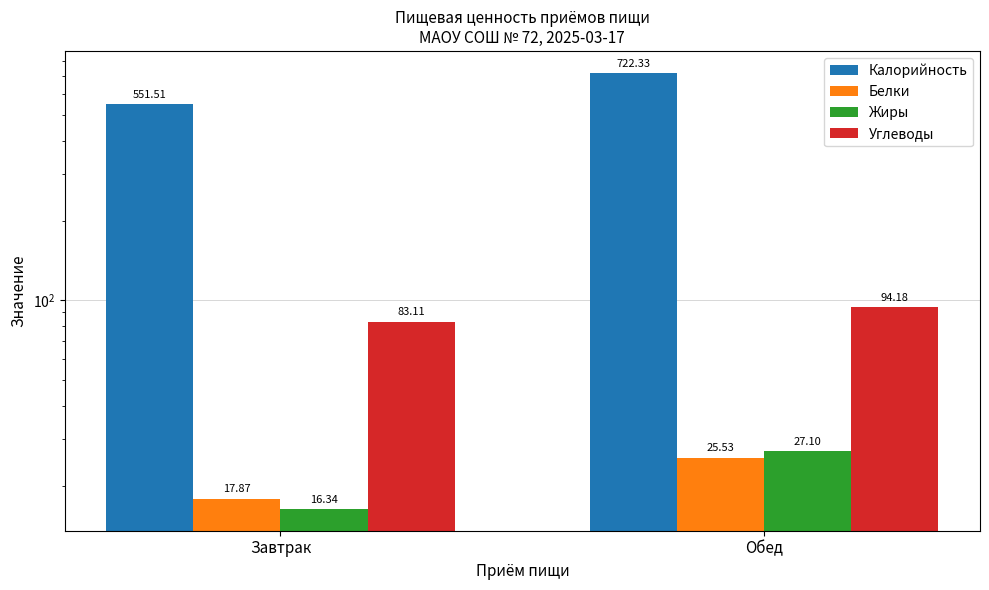

Reading right to left, what are all the values shown in this chart?

Калорийность: 722.3	551.5
Белки: 25.5	17.9
Жиры: 27.1	16.3
Углеводы: 94.2	83.1